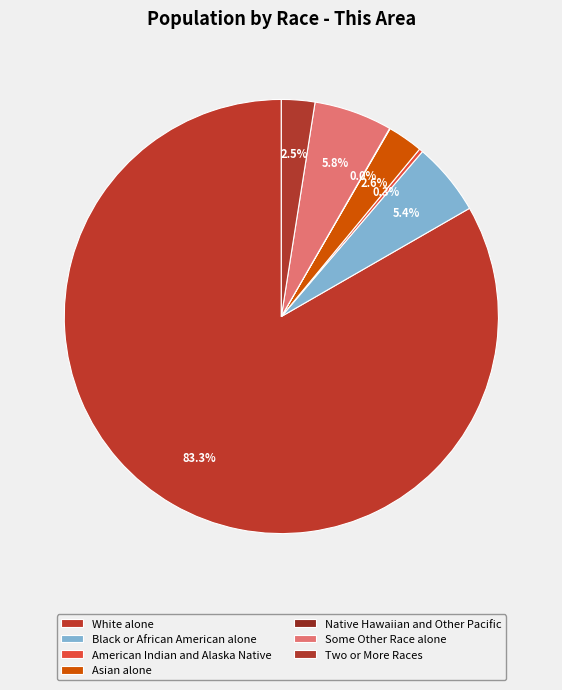

Which category has the biggest portion of the pie?

White alone